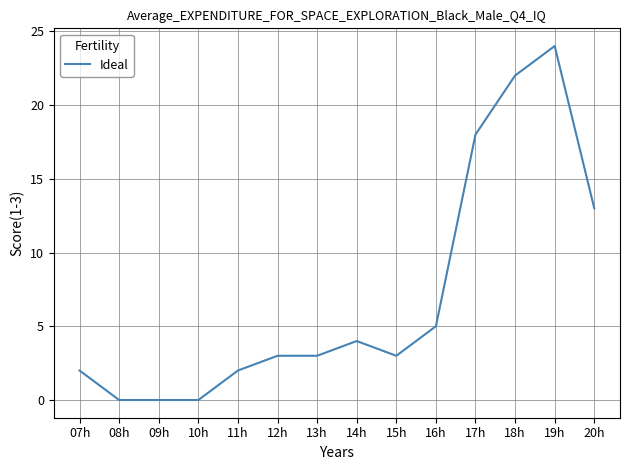

What is the greatest value displayed?

24